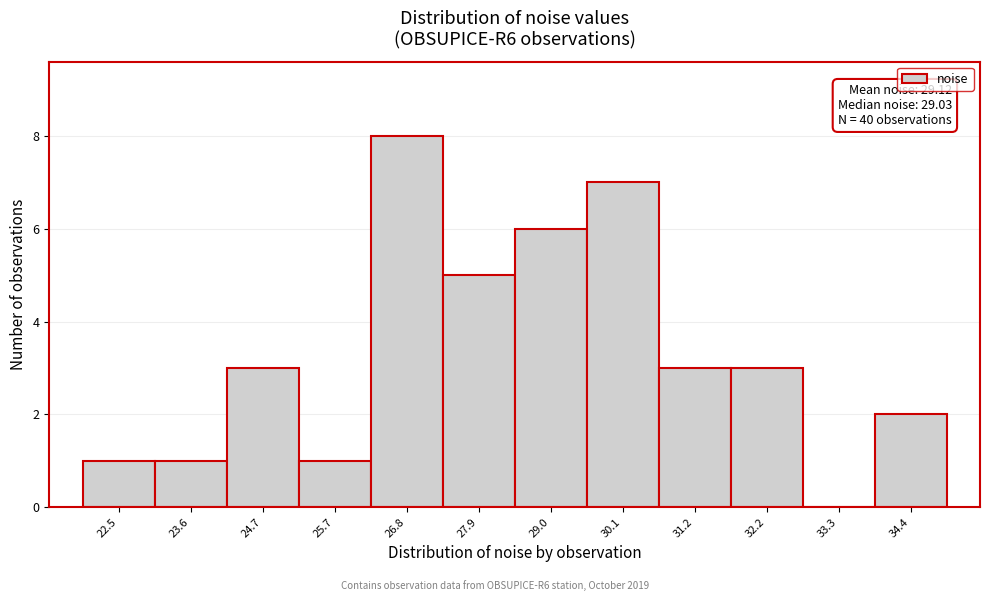

Reading left to right, extract all data points from this chart.

22.5=1	23.6=1	24.7=3	25.7=1	26.8=8	27.9=5	29.0=6	30.1=7	31.2=3	32.2=3	33.3=0	34.4=2